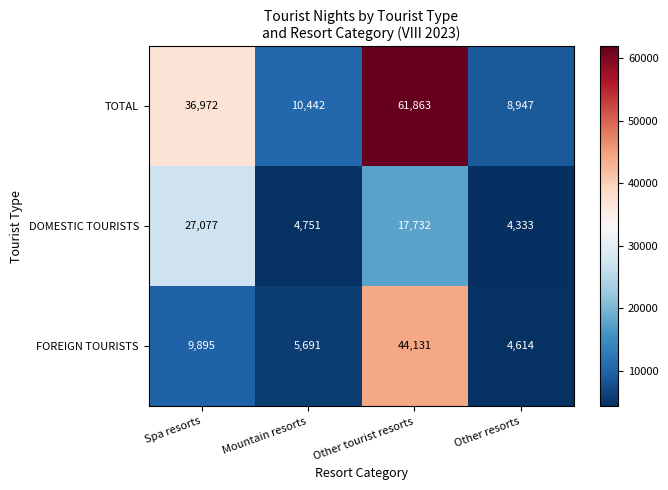

At which category is the sum across all series the highest?

Other tourist resorts